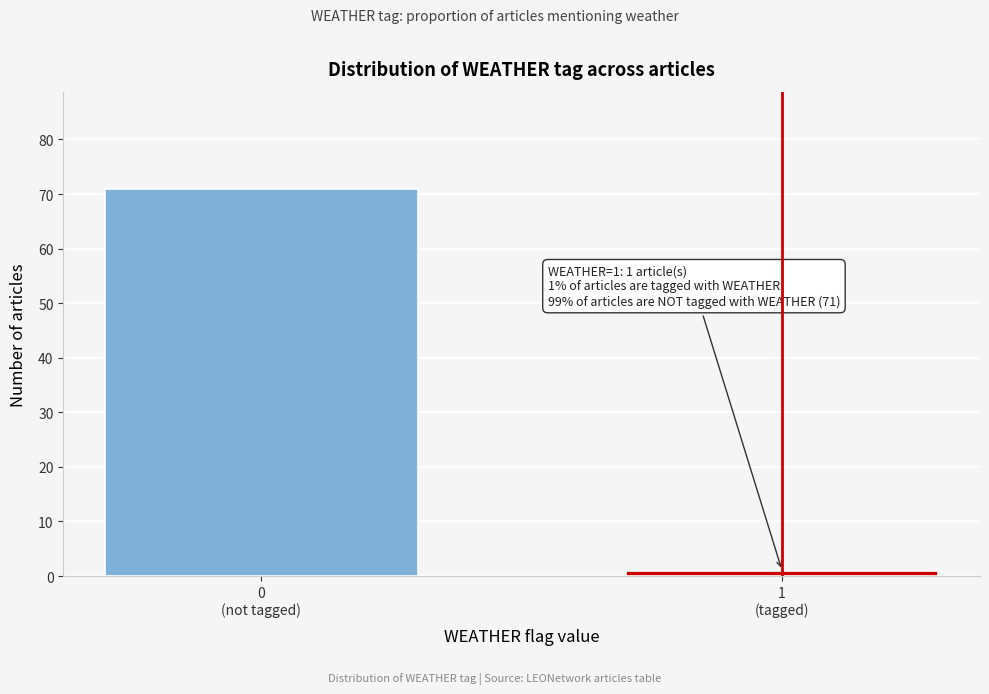

Reading left to right, what are all the values shown in this chart?

71	1